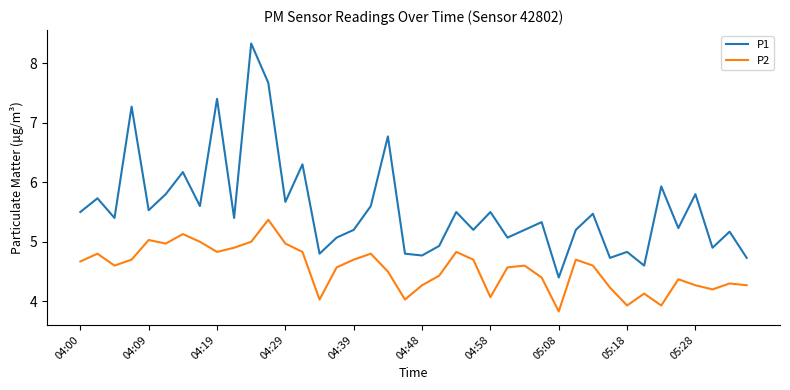

What is the average value of the P2 series?

4.6